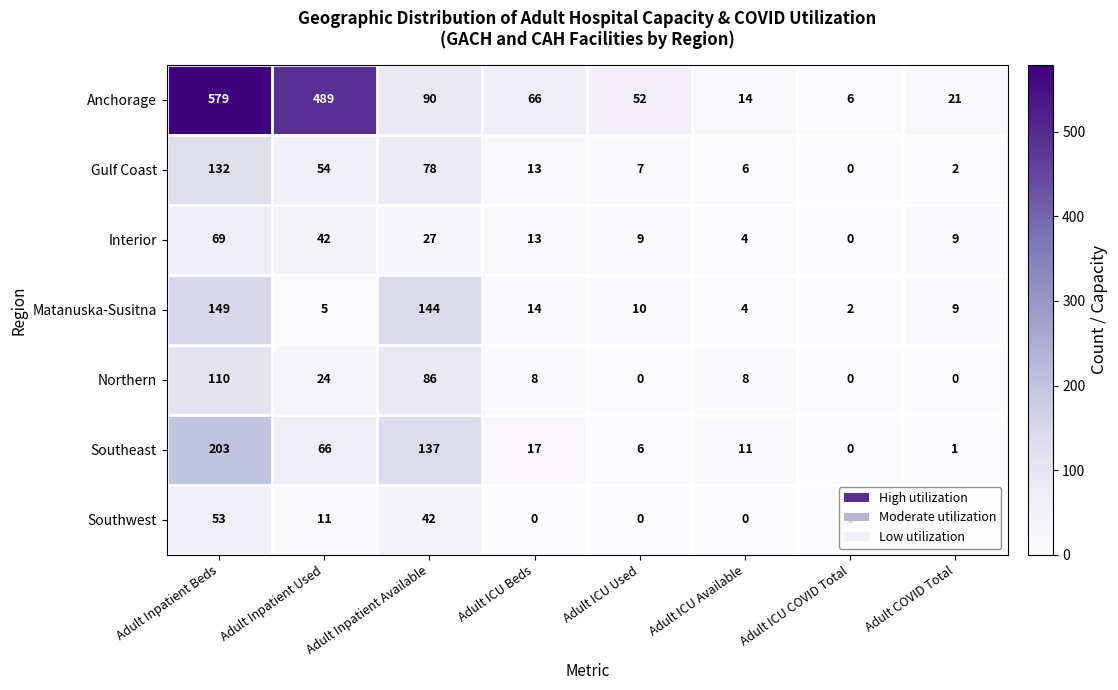

Which series has the largest range (max minus min)?

Anchorage